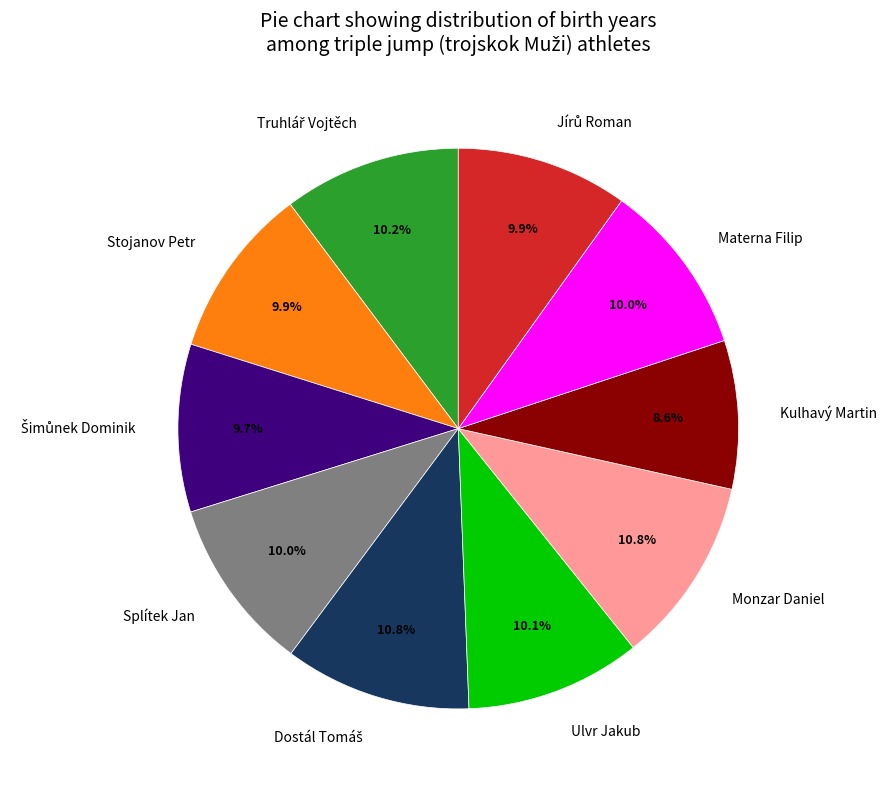

To the nearest percent, what percentage of the pie is Ulvr Jakub?

10%